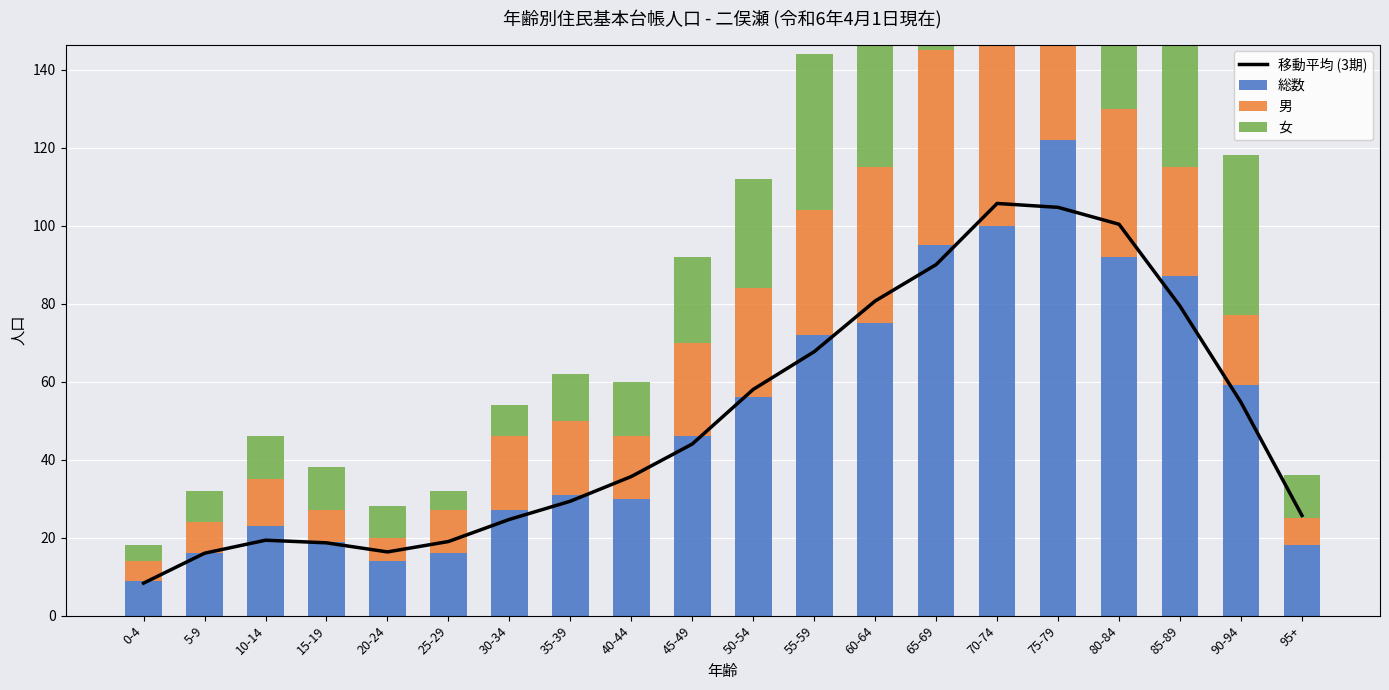

What is the difference between the 男 values at 65-69 and 25-29?

39.0